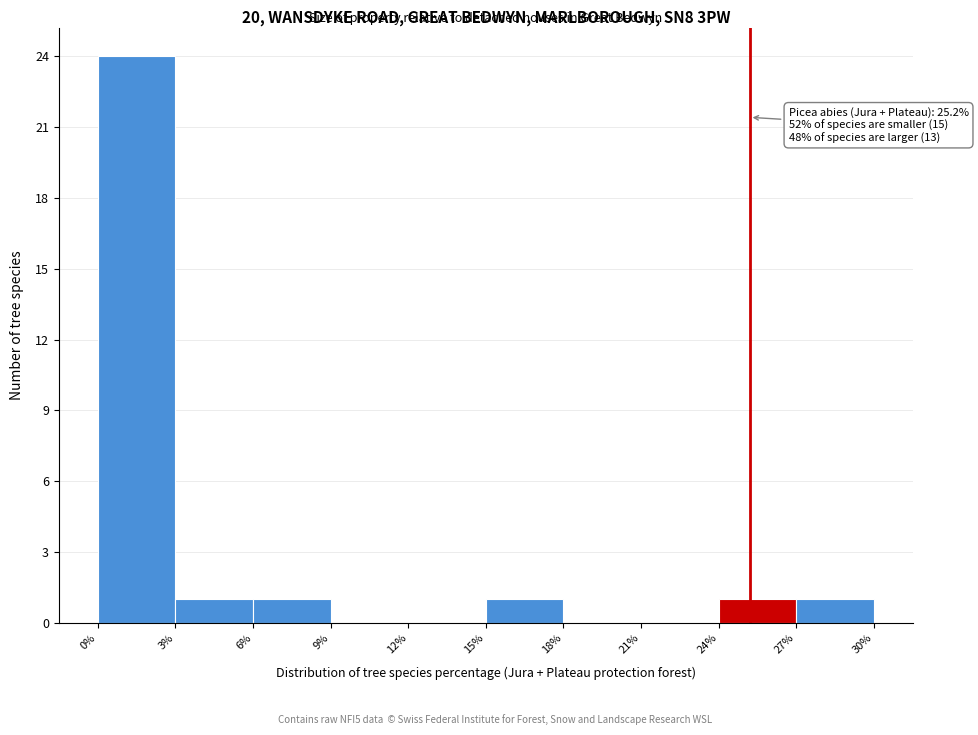

Over which range of the x-axis is the bar tallest?

0% to 3%